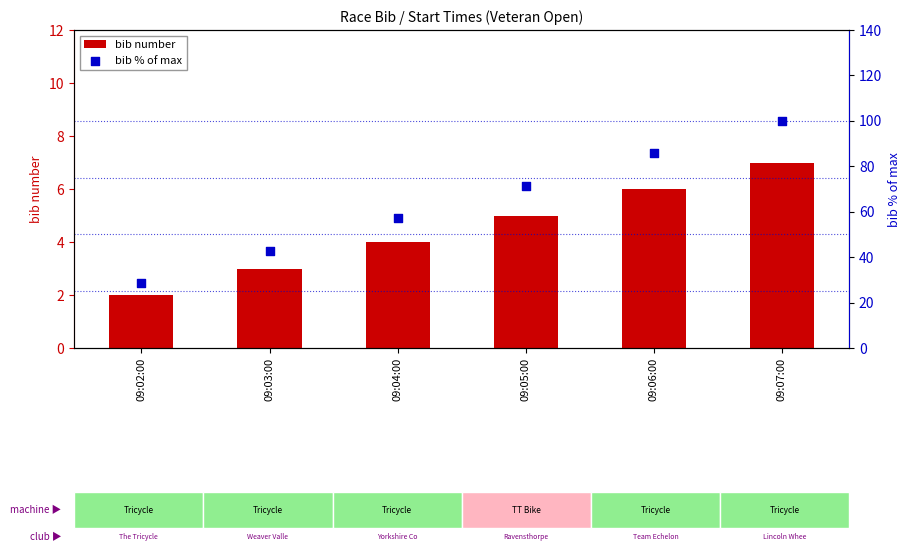

Which series has the largest total across all categories?

bib % of max